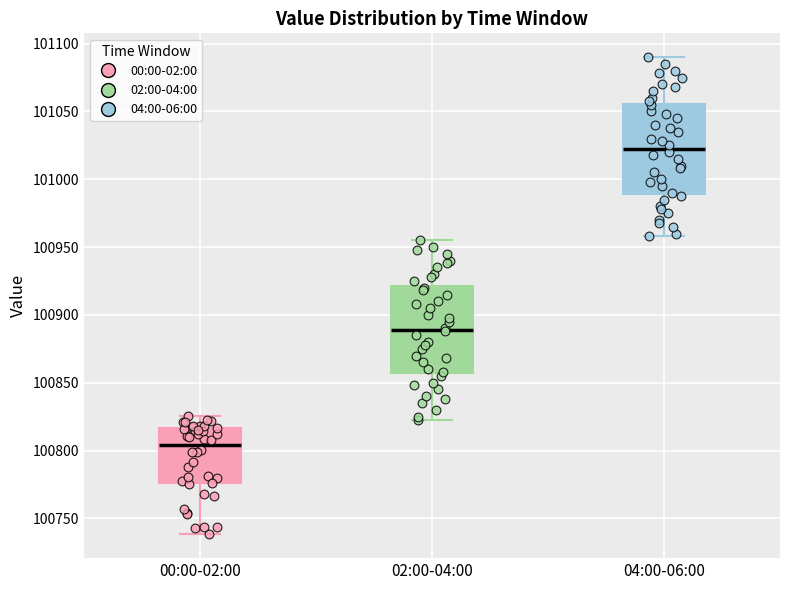

Which box has the highest median line?

04:00-06:00